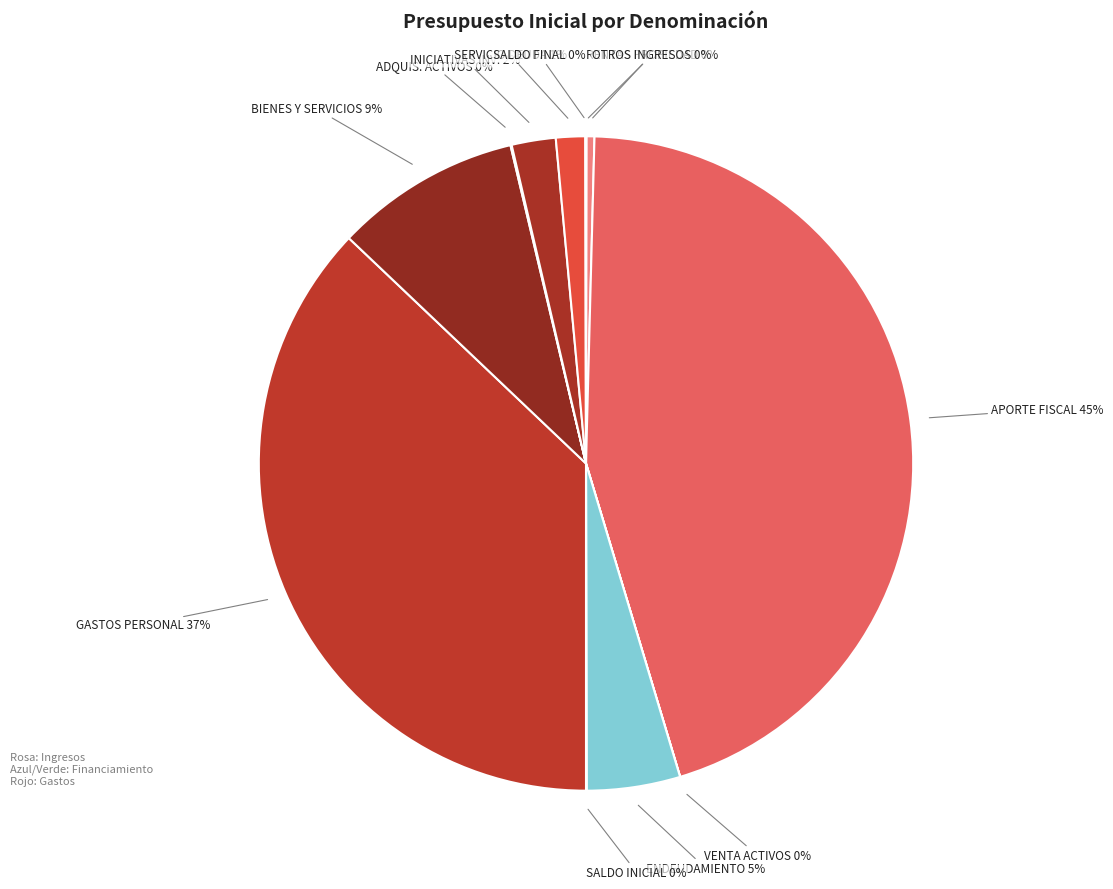

Is there a majority slice in this chart?

No